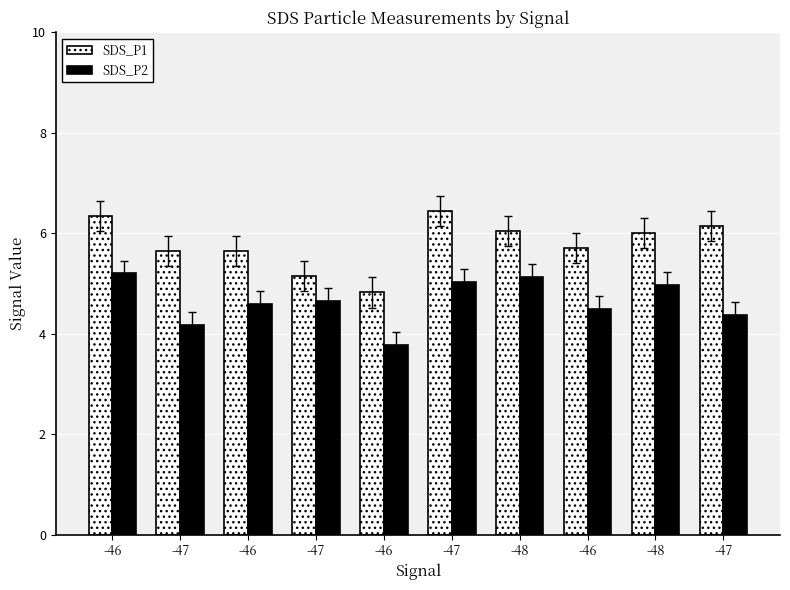

True or false: SDS_P1 has a value of 5.7 at -47.

True